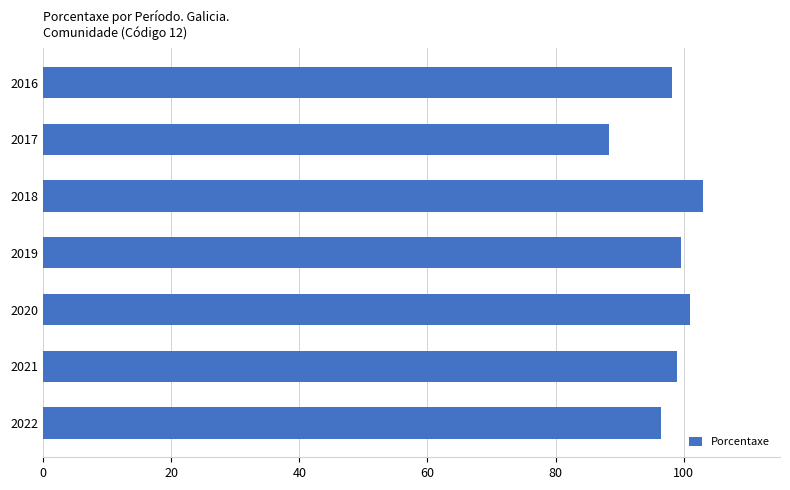

What value does the data have at 2017?

88.3